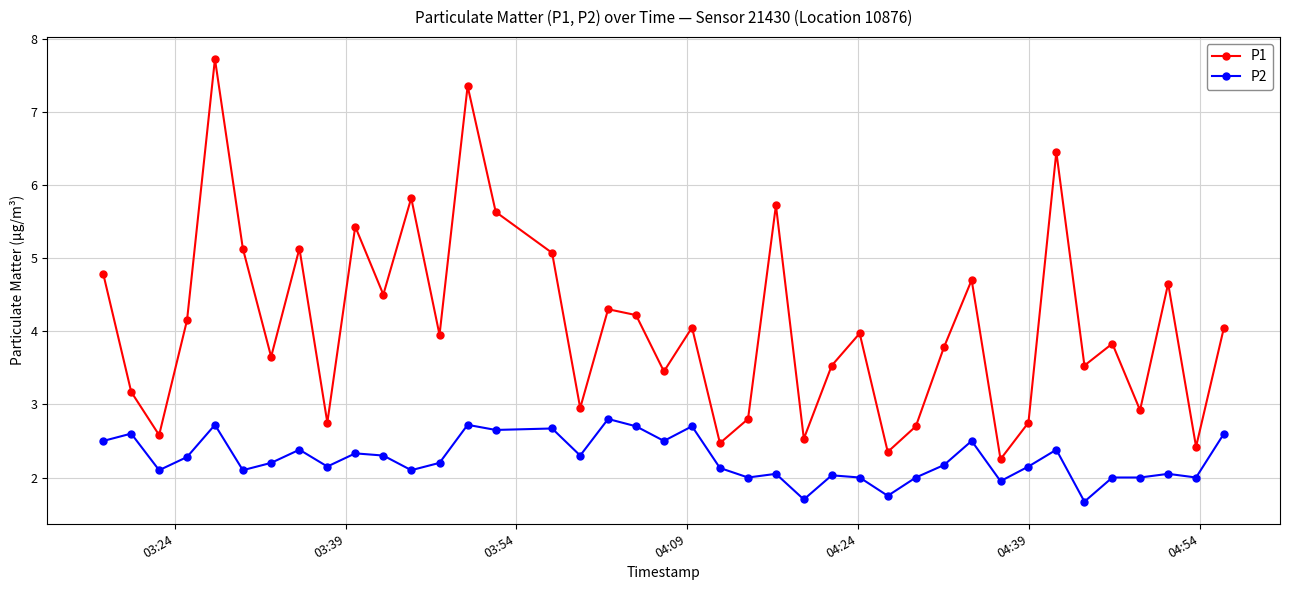

What is the lowest value of the P2 series?

1.7